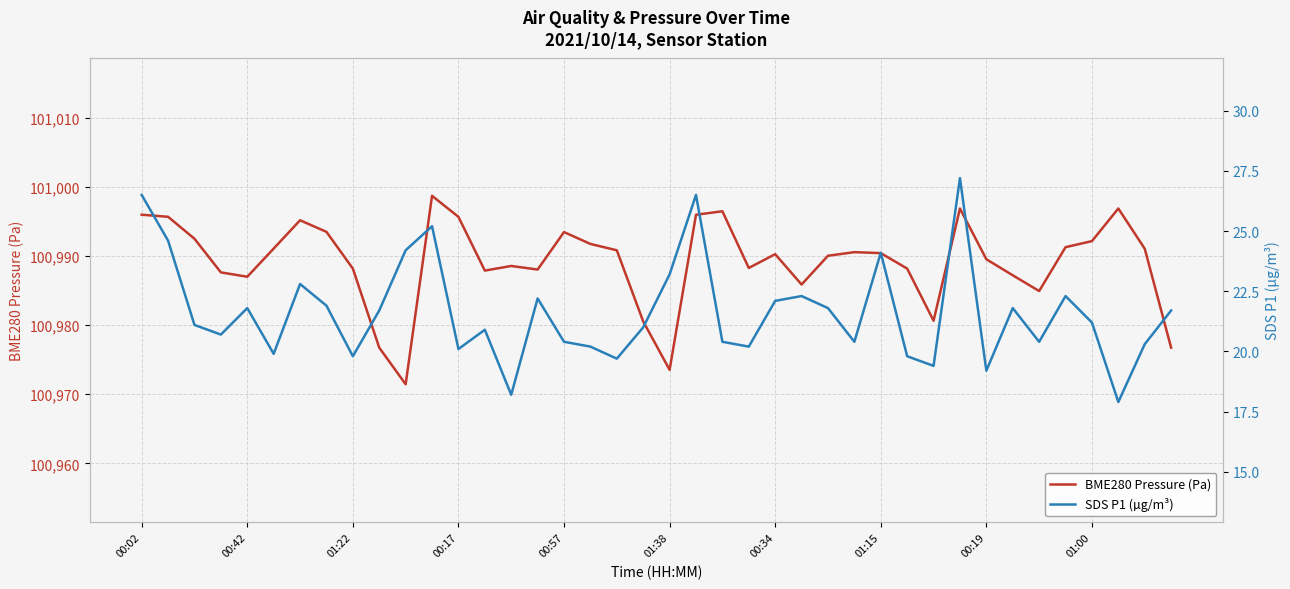

What is the minimum value for SDS P1 (µg/m³)?

17.9